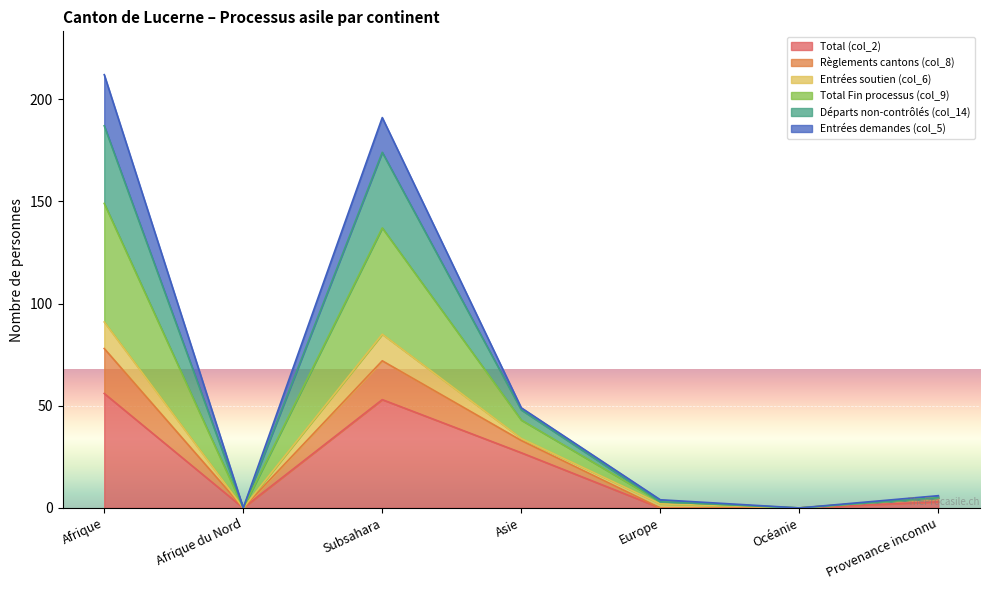

Does the chart display data point markers on the line(s)?

No